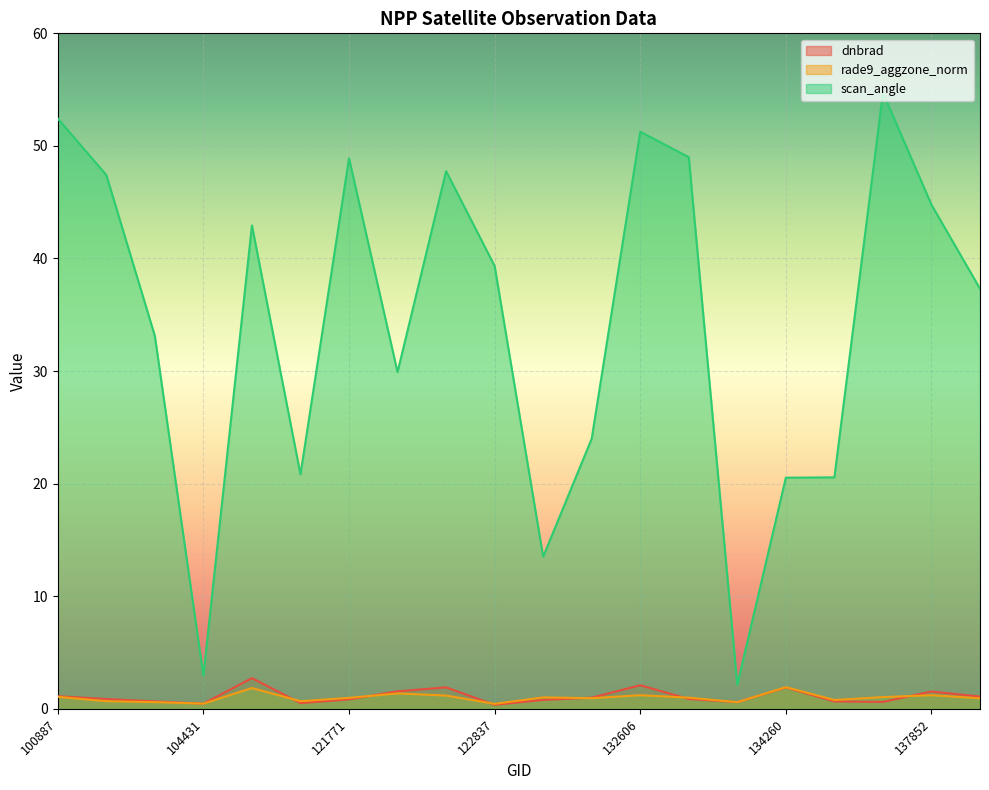

What is the difference between the rade9_aggzone_norm values at 104315 and 104431?

0.1